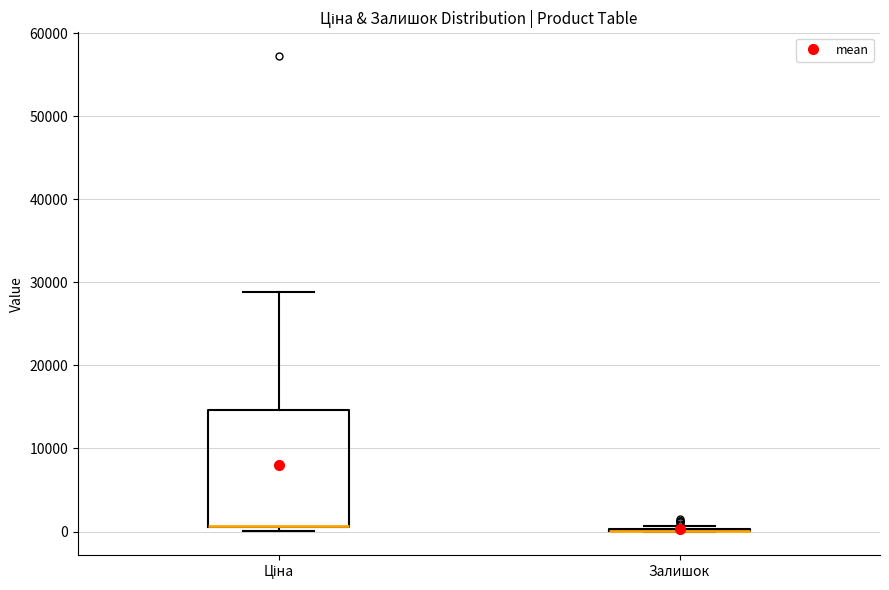

Reading left to right, transcribe this box plot: for each box, give where its median line is, the range the box spans, and where its two whiskers end, as read against the y-axis. The values are not printed on the chart, so give them approximately, as read against the axis.

Ціна: median 1000 (drawn on the box's lower edge), box 1000 to 15000, whiskers 0 to 29000
Залишок: box collapsed to a line at 0, whiskers 0 to 1000